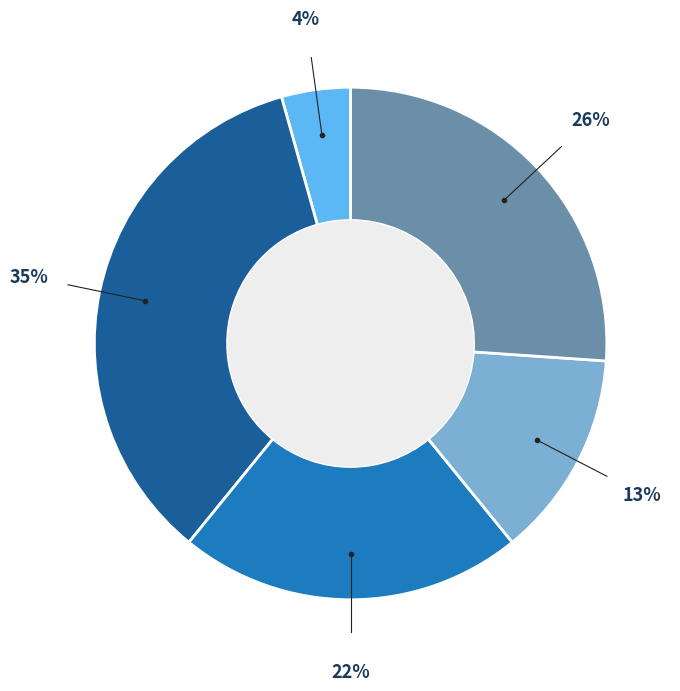

Is there any slice that represents more than half of the pie?

No